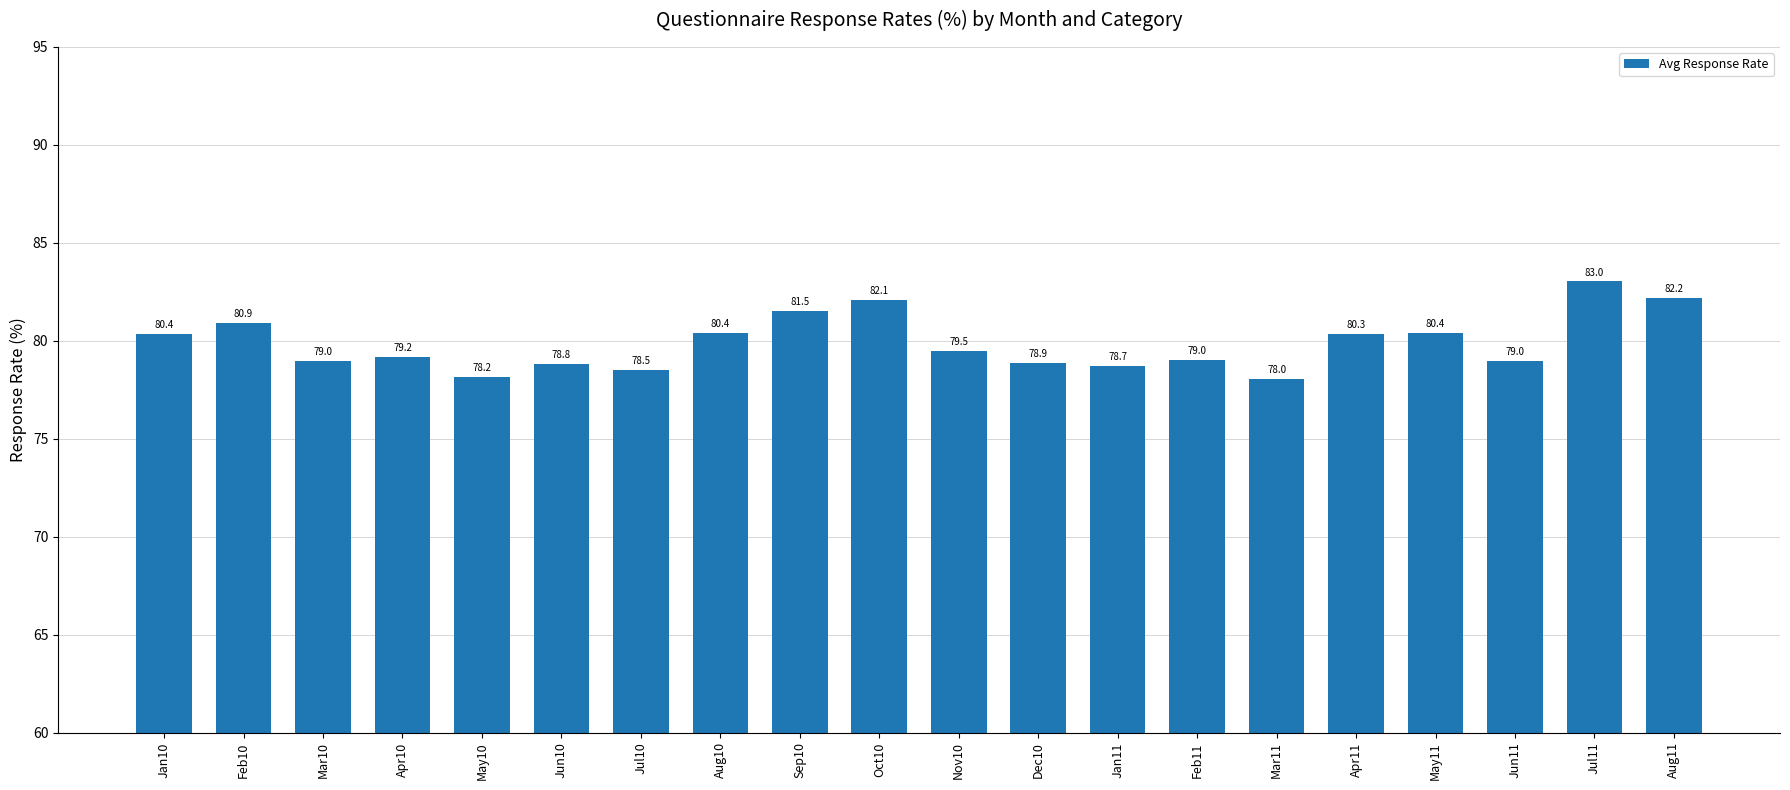

The value at Oct10 is 30.0. True or false?

False